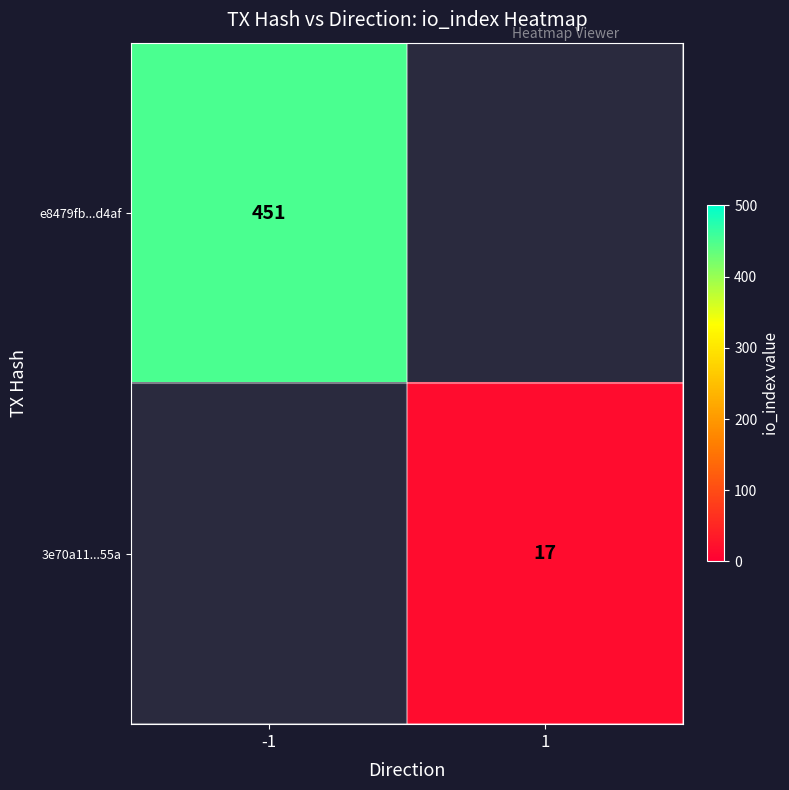

Is it true that 3e70a11...55a equals 9 at 1?

False